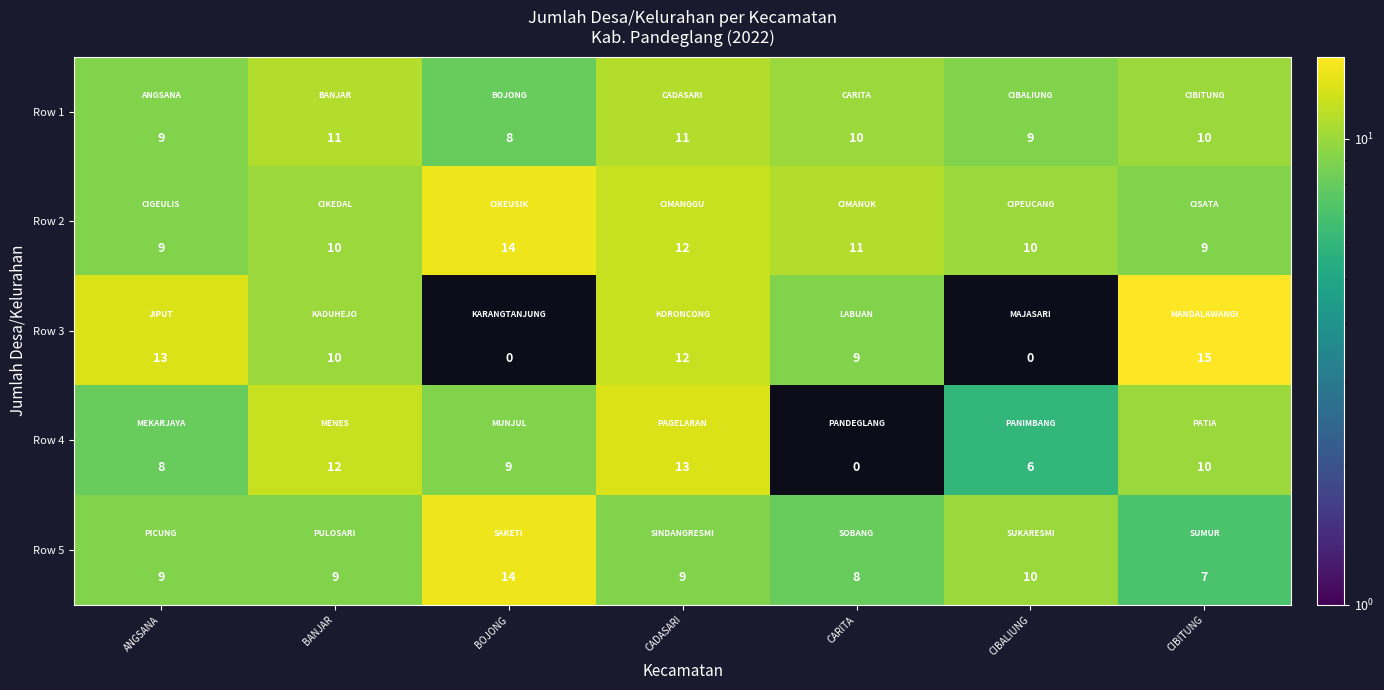

What is the sum of all Row 5 values?

66